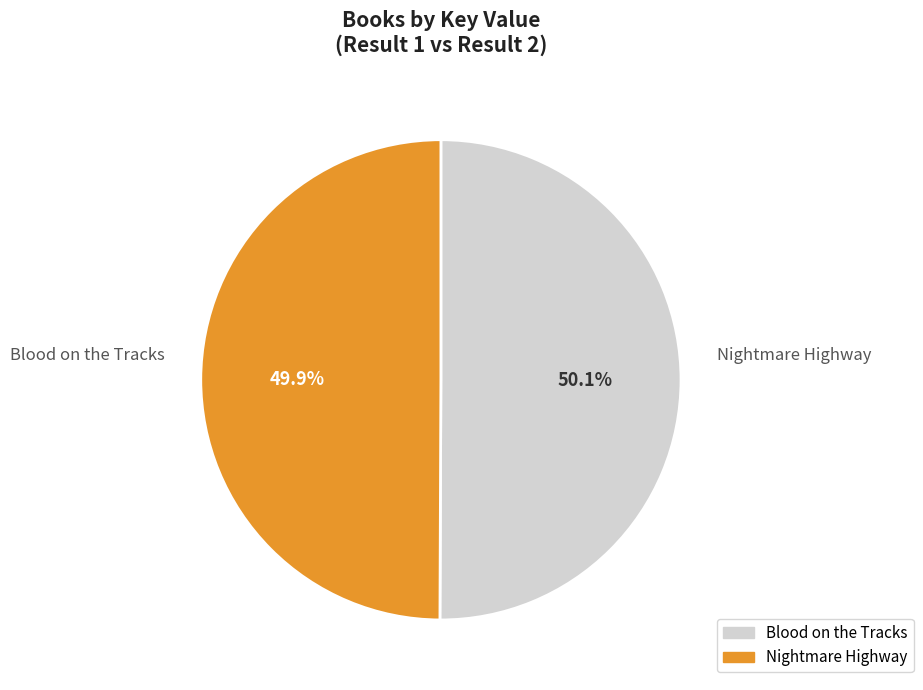

To the nearest percent, what is the combined percentage of Nightmare Highway and Blood on the Tracks?

100%